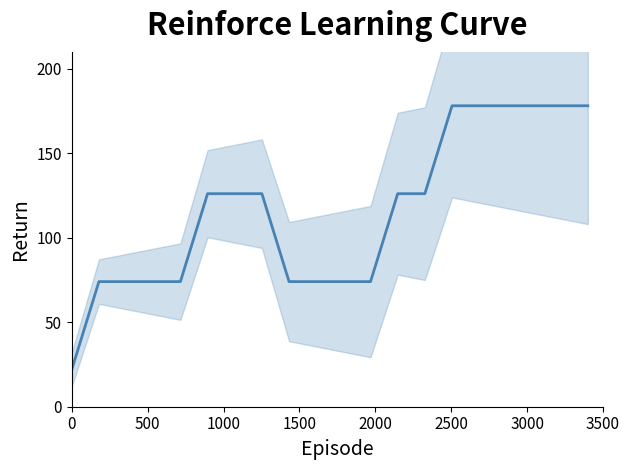

Where does the data first go above 126?

2500